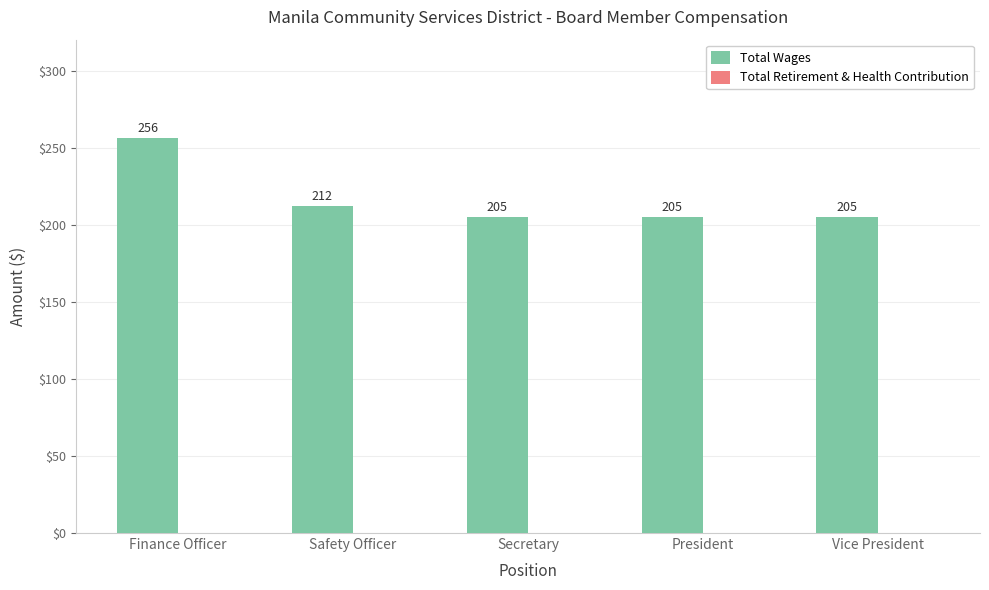

What is the greatest value displayed?

256